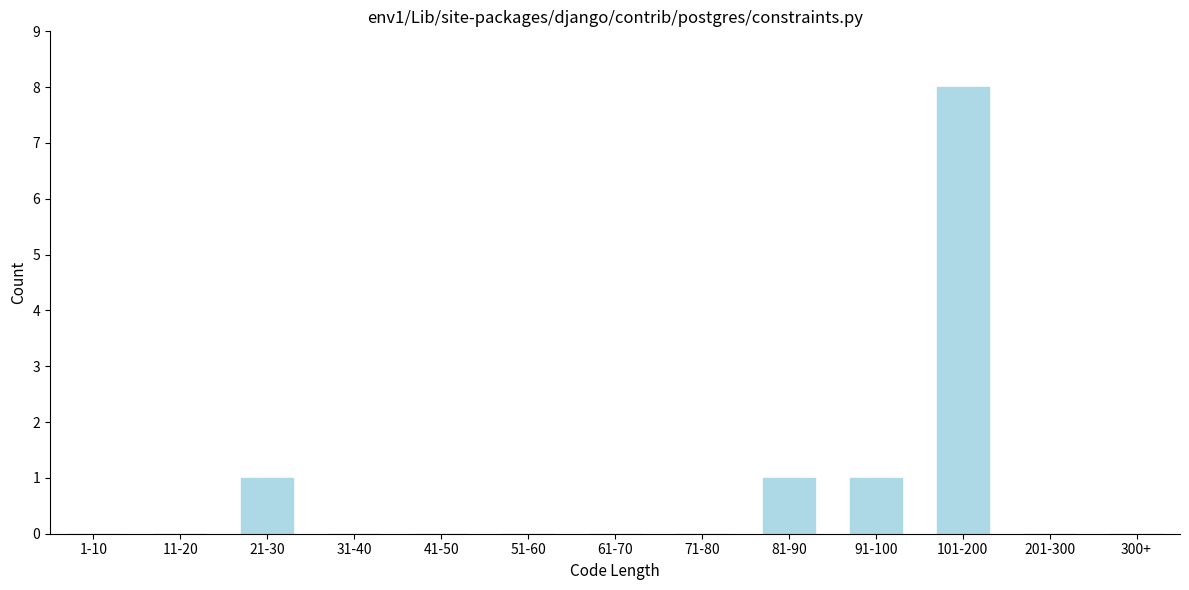

What is the maximum value shown in the chart?

8